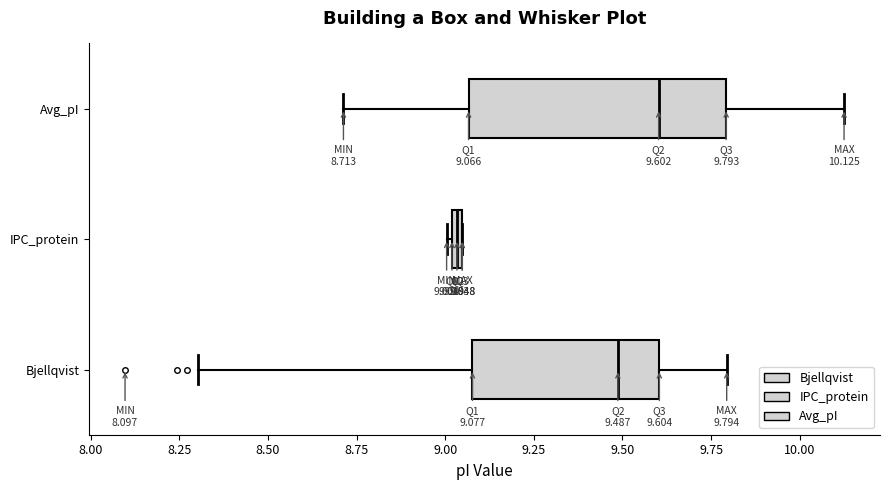

Comparing the boxes themselves (not the whiskers), which one is the widest?

Avg_pI